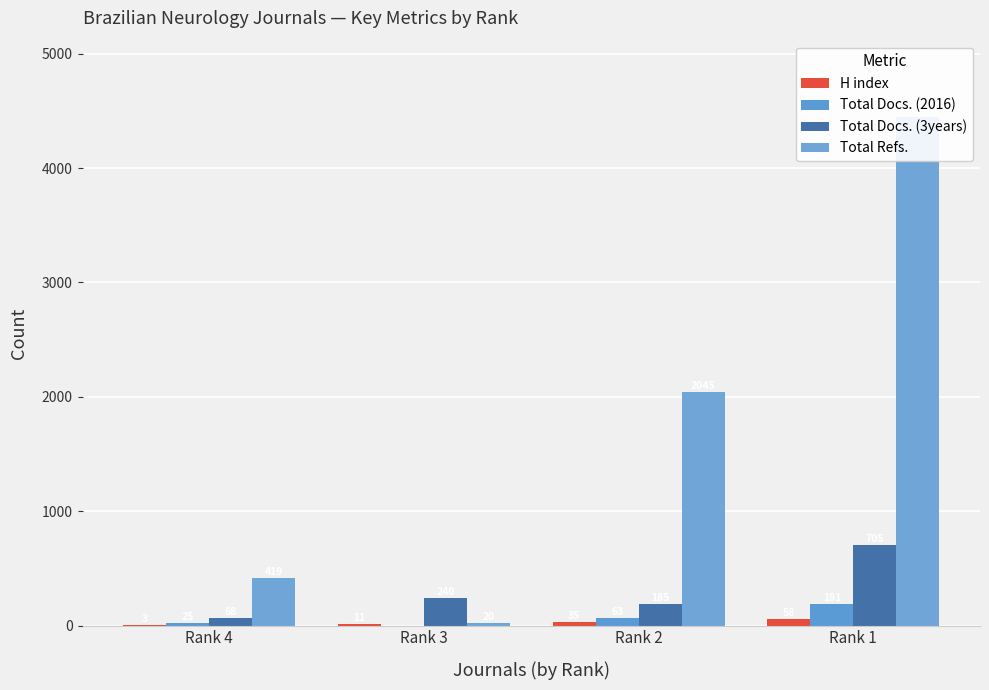

Which category has the lowest value in the Total Docs. (3years) series?

Rank 4